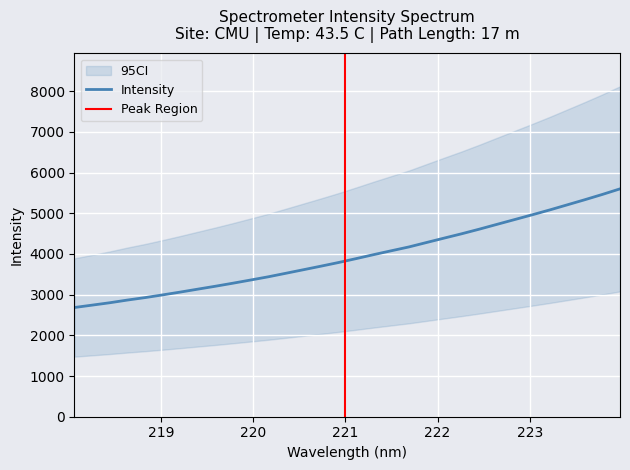

Which has a higher value, 221.1174 or 218.6332?

221.1174